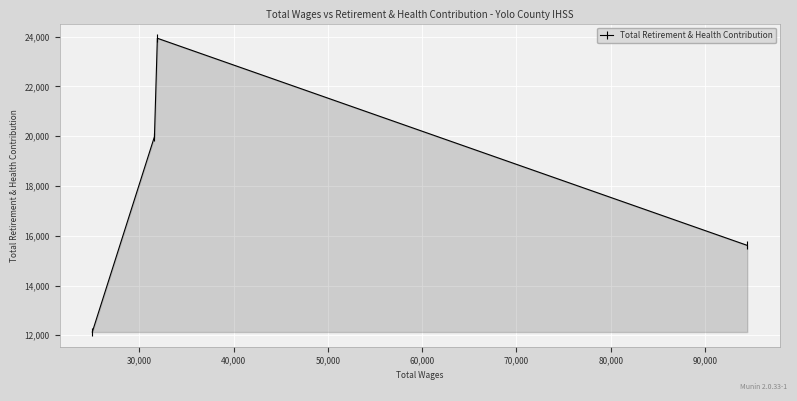

What is the smallest value displayed?

12131